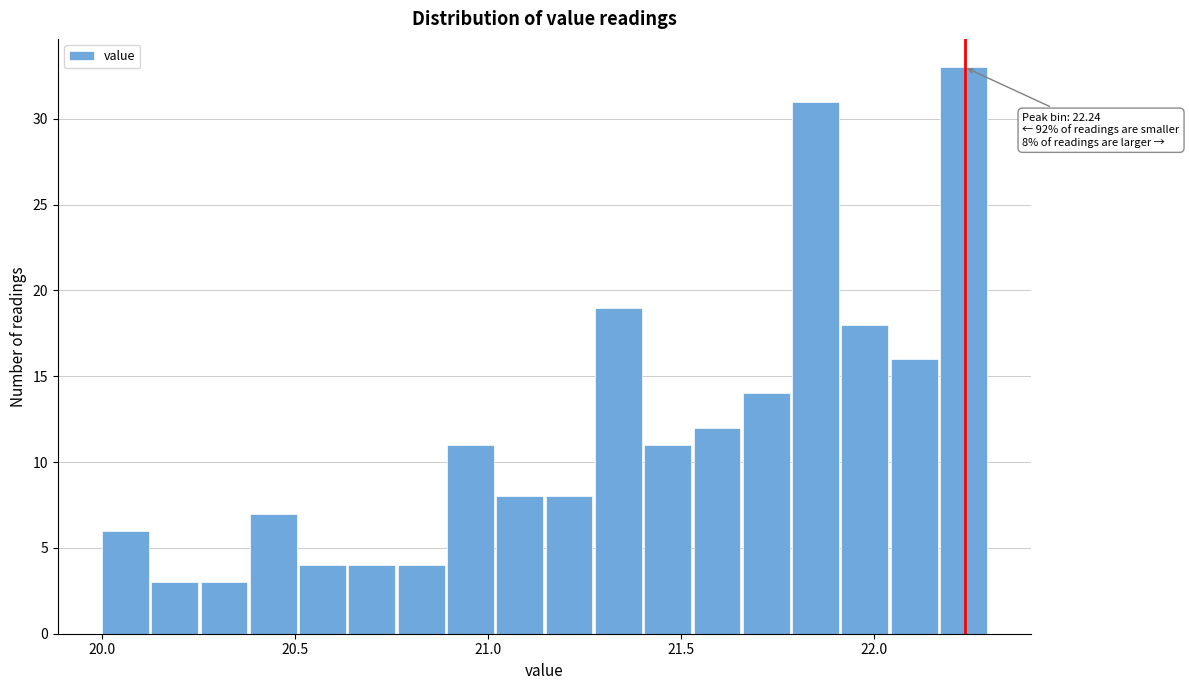

Around what value on the x-axis is the tallest bar? Give the approximate position of its centre, as read against the axis.

22.25